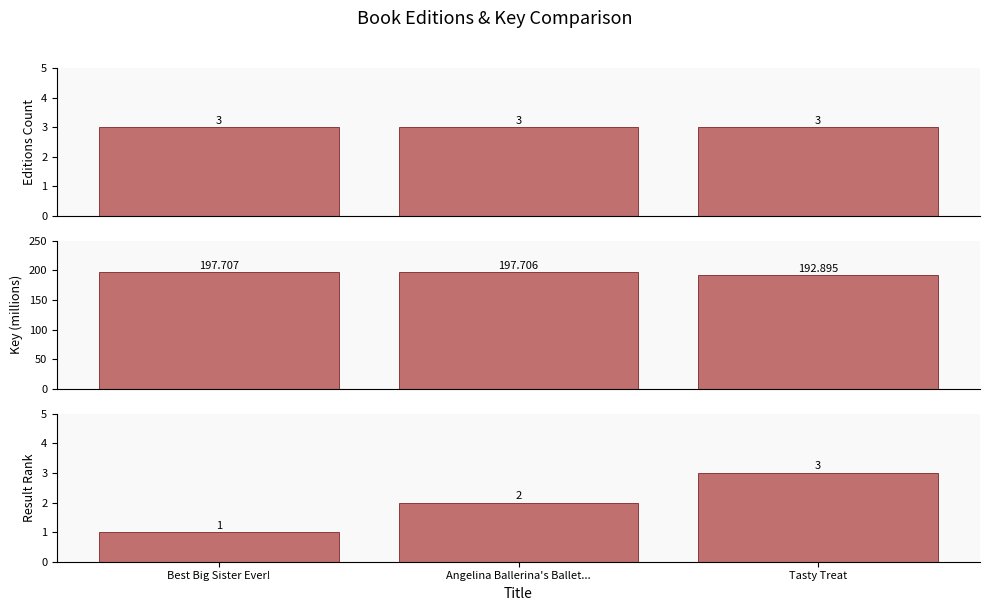

Where does the Result Rank series first go above 2?

Tasty Treat